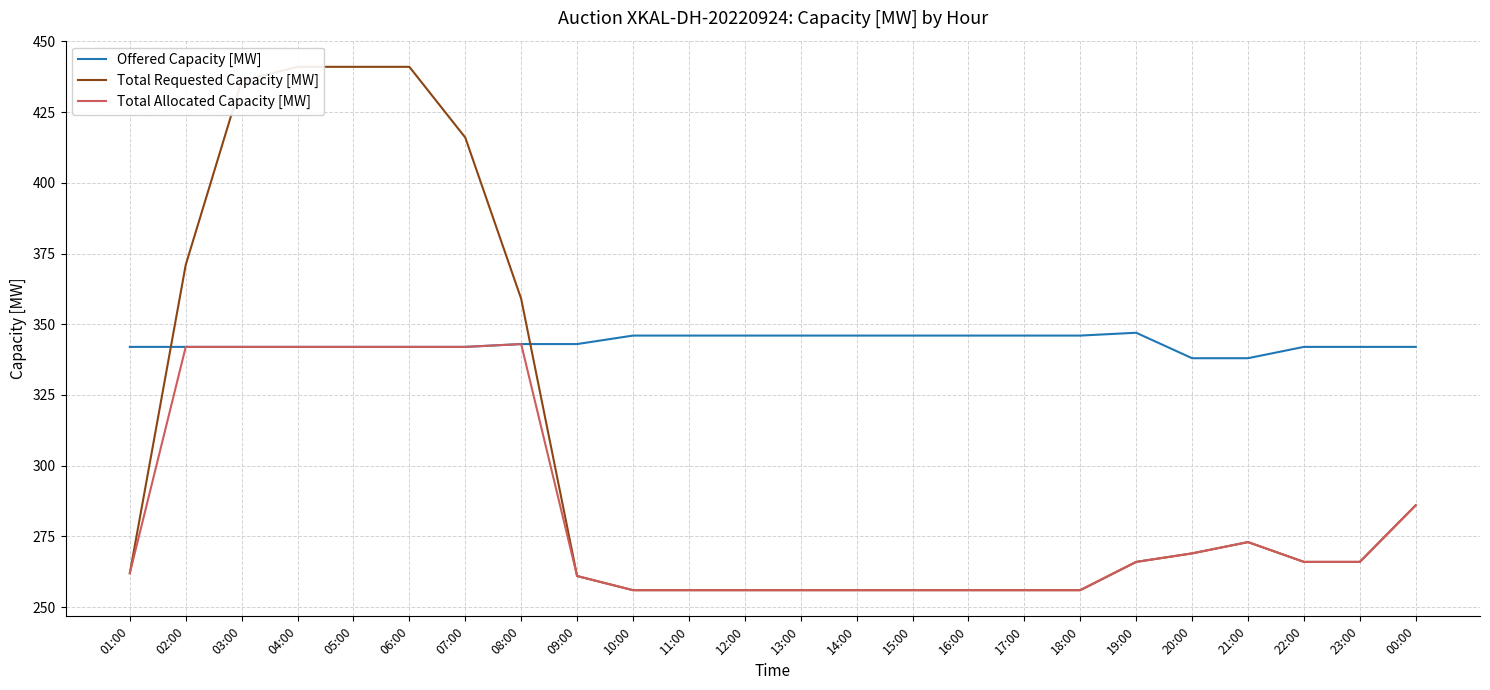

At how many categories does at least one series exceed 333?

24